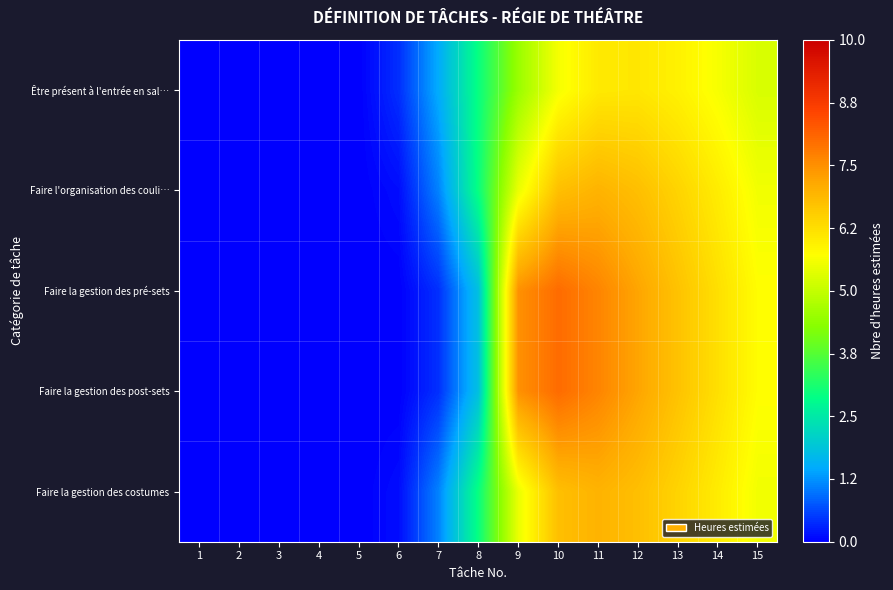

What is the difference between the highest and lowest values at 8?

1.1